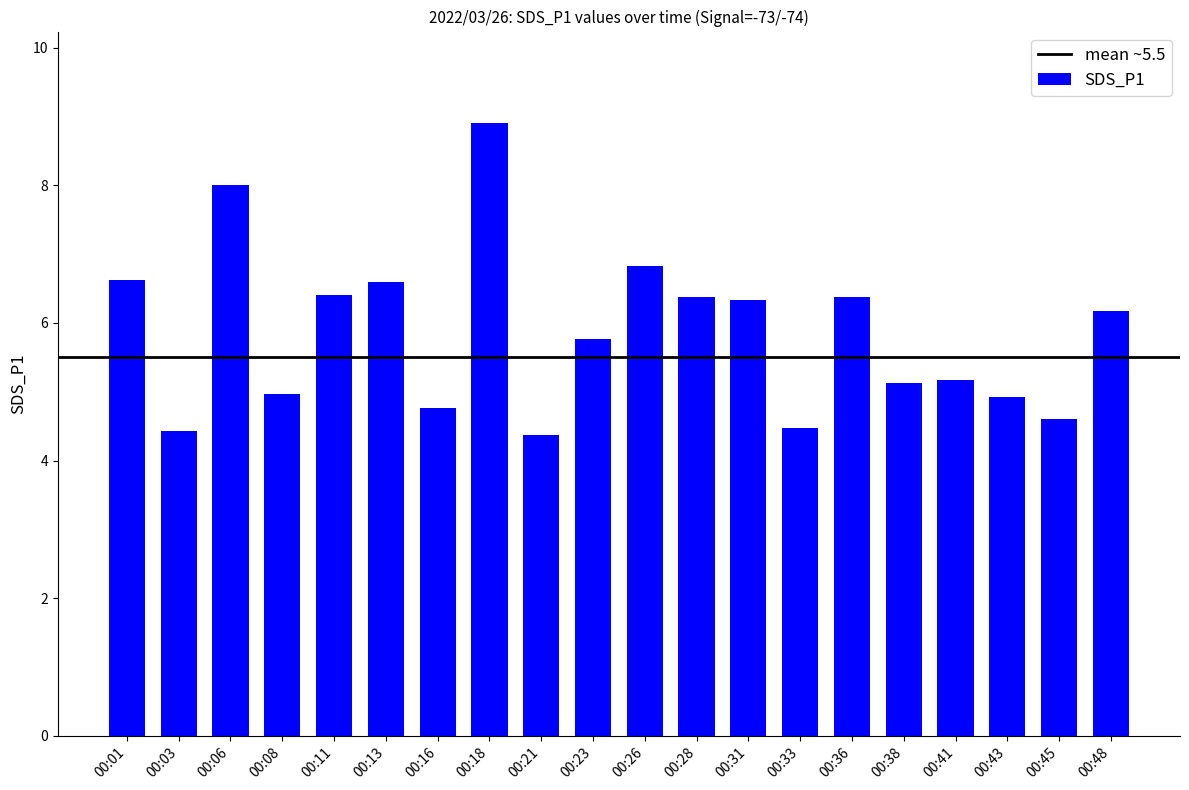

What is the difference between the maximum and minimum values?

4.5